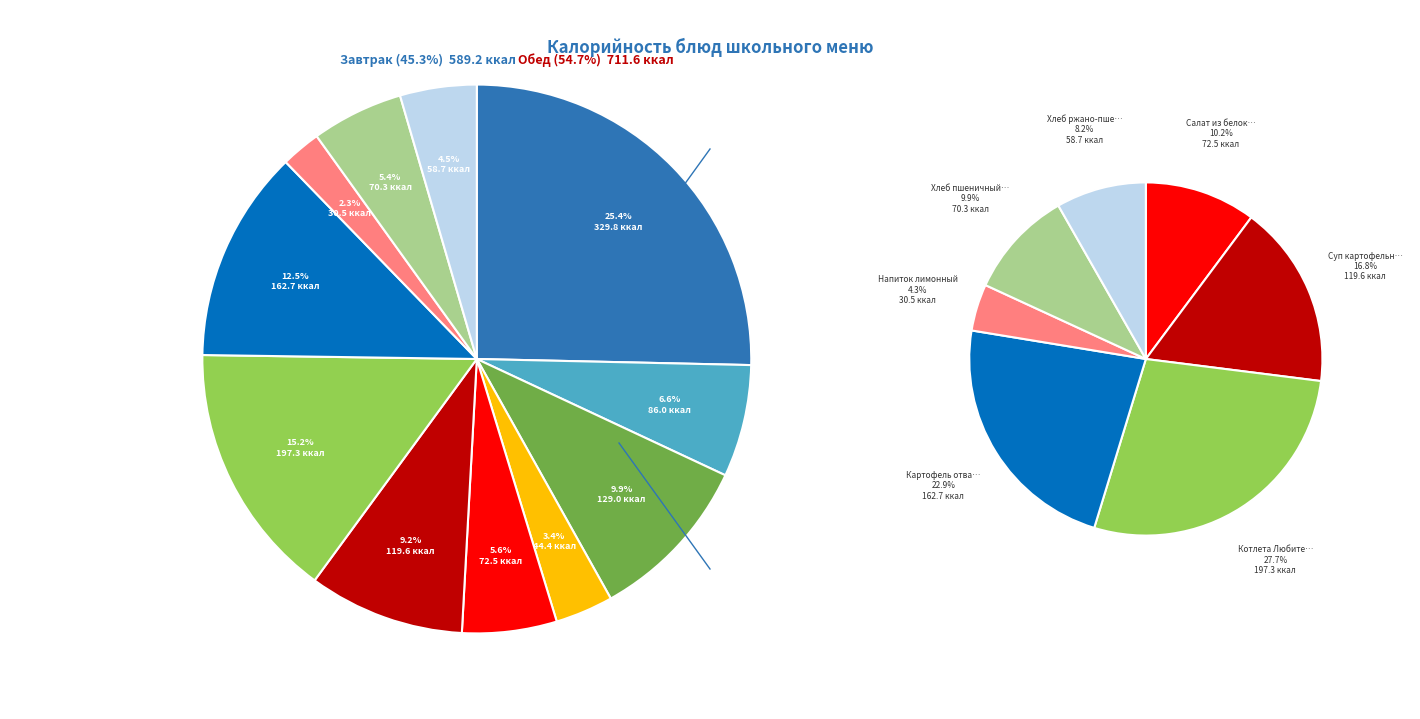

Is it true that Яблоко свежее is 1% of the pie?

False